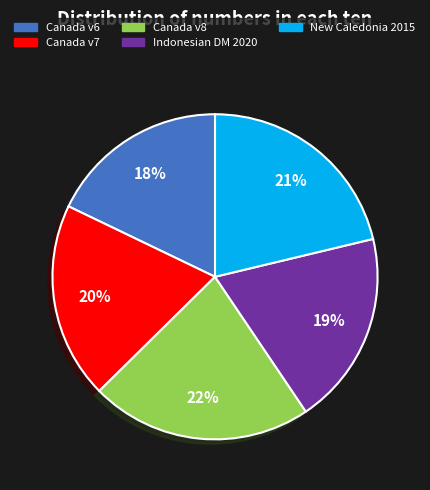

To the nearest percent, what is the difference between the largest and smallest slice percentages?

4%